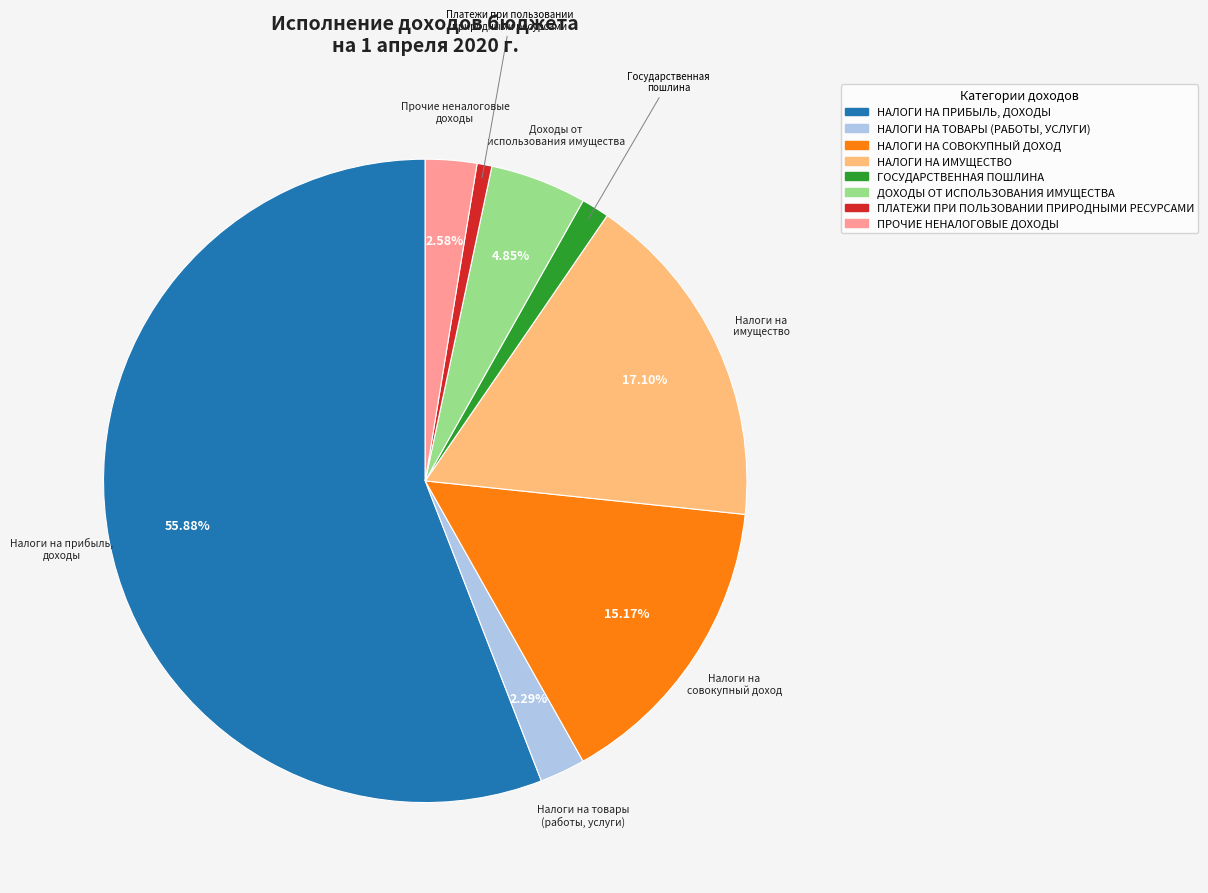

To the nearest percent, what is the difference between the НАЛОГИ НА СОВОКУПНЫЙ ДОХОД and НАЛОГИ НА ПРИБЫЛЬ, ДОХОДЫ slice percentages?

41%